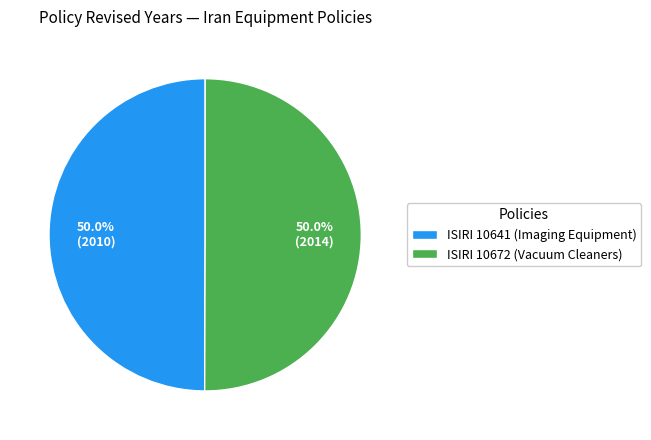

The ISIRI 10672 (Vacuum Cleaners) slice represents 63% of the pie. True or false?

False